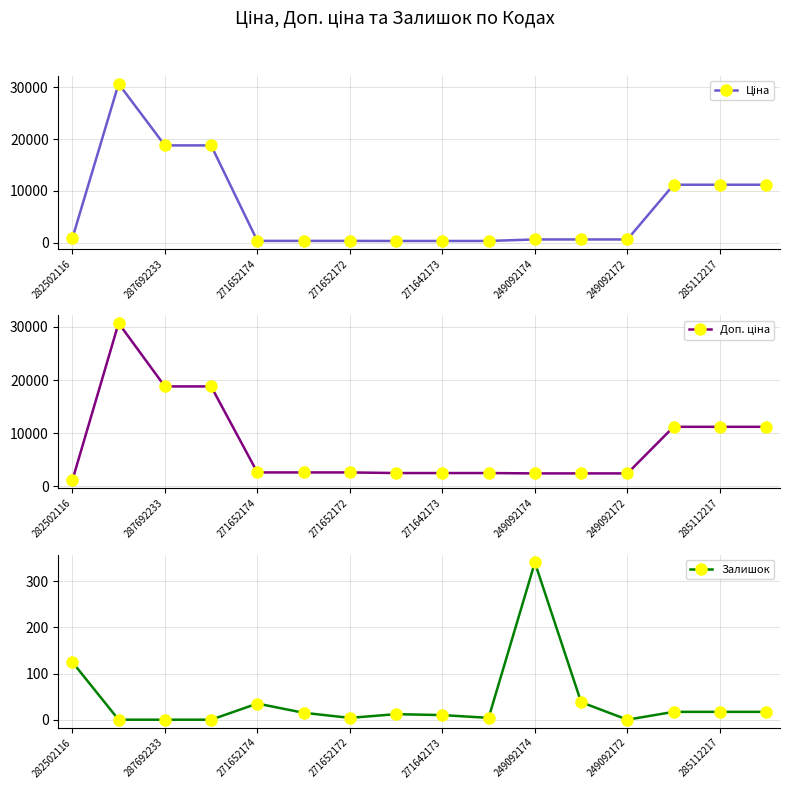

True or false: Доп. ціна and Ціна cross at least once.

False